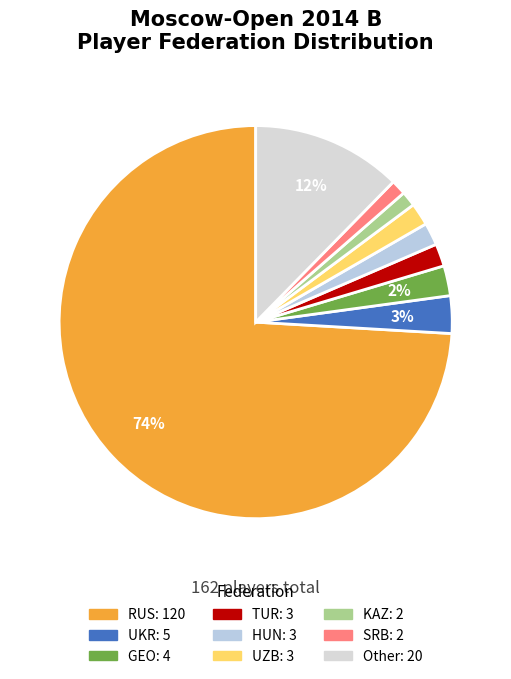

Combined, what portion of the pie is UKR and RUS?

77.2%